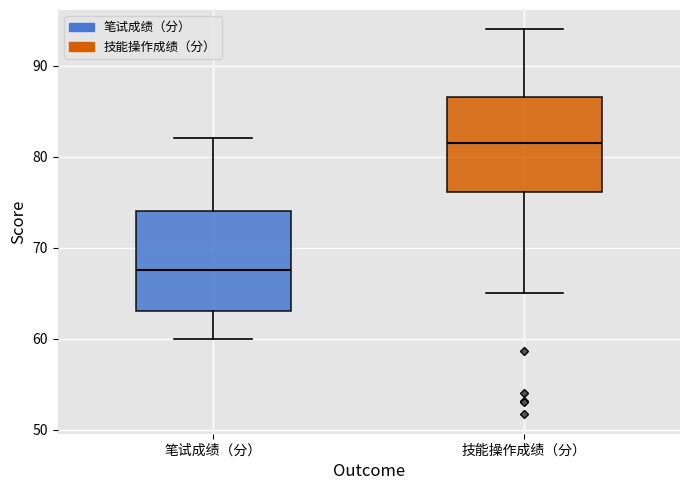

Reading left to right, read every box against the y-axis: the position of its median line, the range the box covers, and the ends of its whiskers. The values are not printed on the chart, so give them approximately, as read against the axis.

笔试成绩（分）: median 68, box 63 to 74, whiskers 60 to 82
技能操作成绩（分）: median 81, box 76 to 87, whiskers 65 to 94